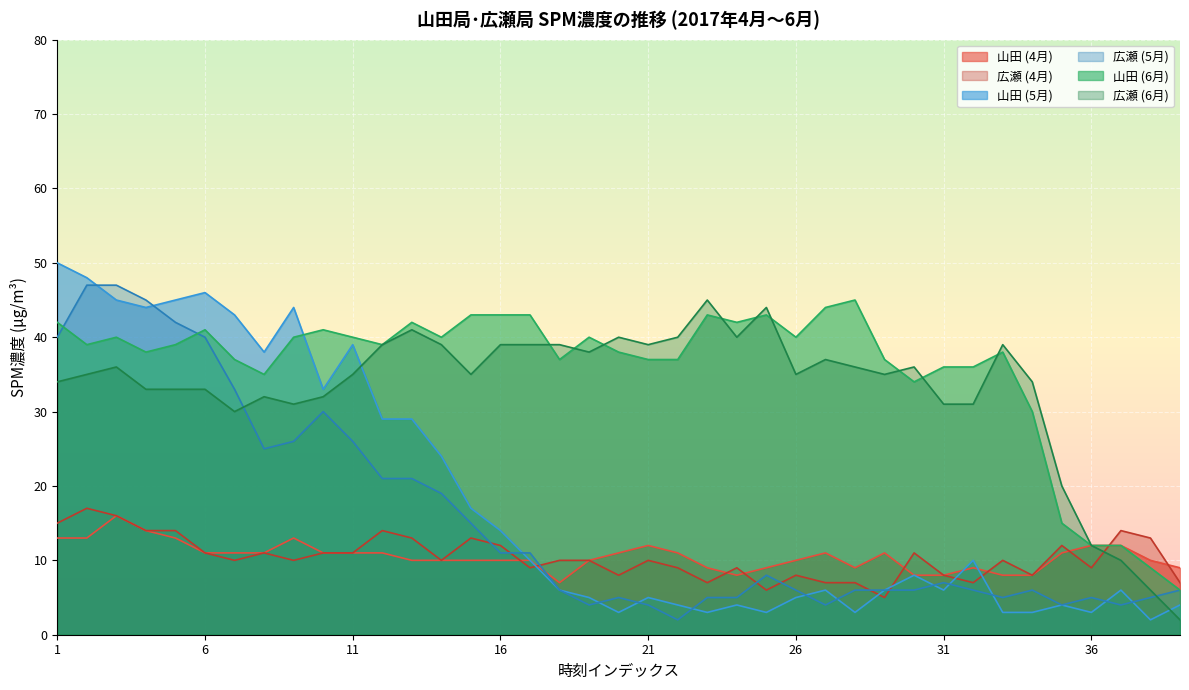

True or false: 山田 (4月) and 広瀬 (6月) intersect in this chart.

False